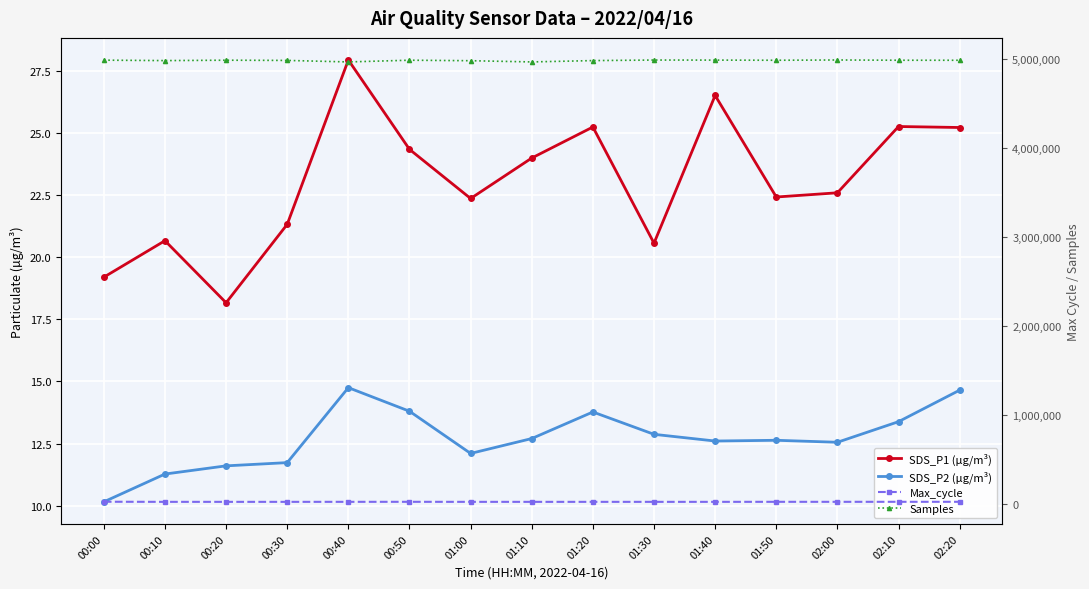

Between 00:10 and 00:40, which is larger?

00:40